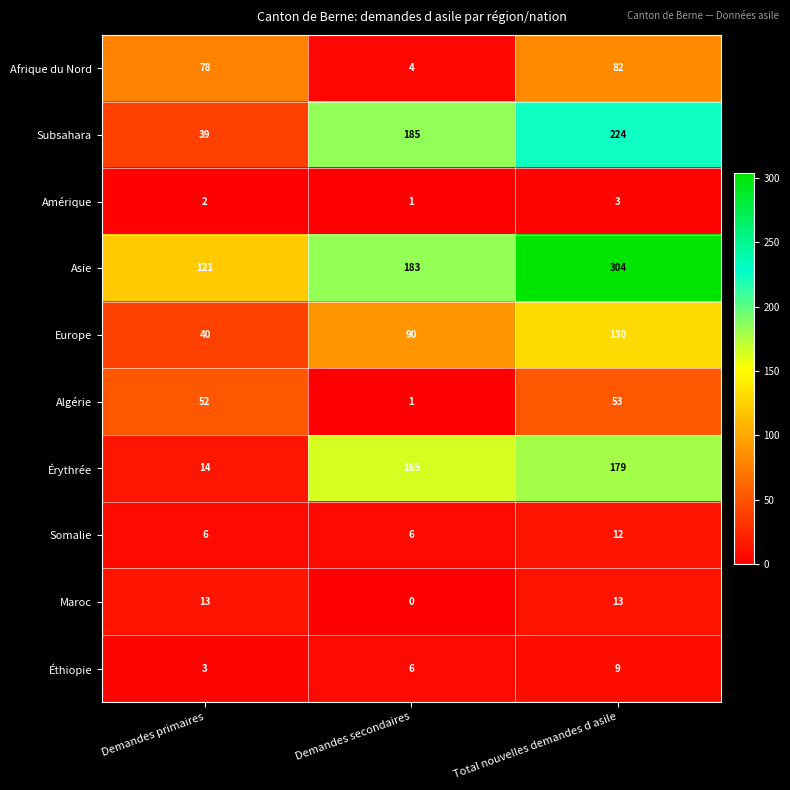

The value of Asie at Demandes secondaires is 67. True or false?

False